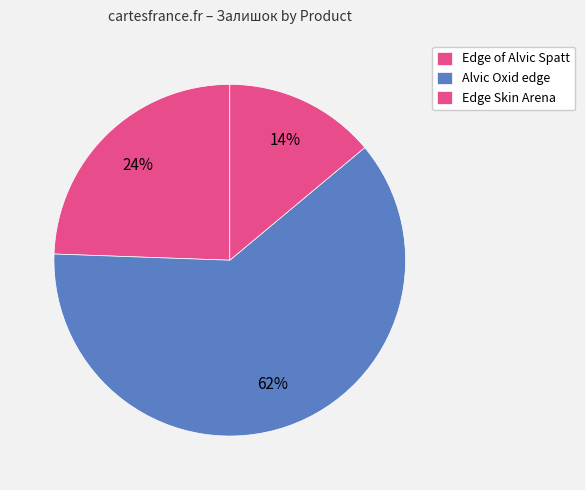

Count the number of slices in the pie.

3